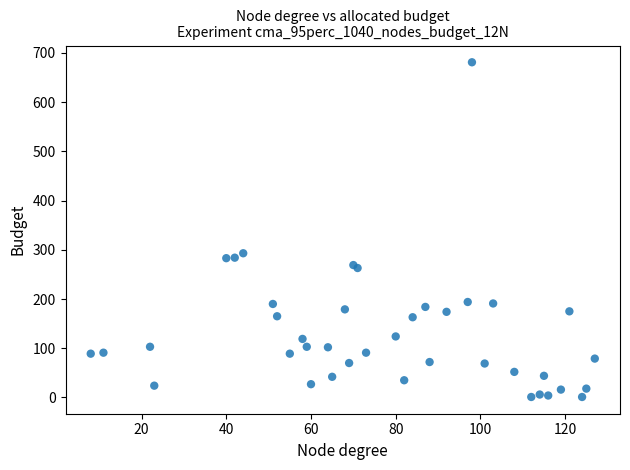

What Y value in the scatter plot is closest to 341?

293